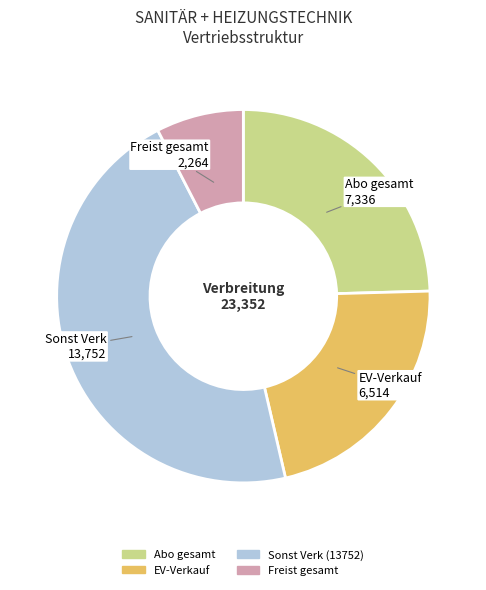

Between Sonst Verk (13752) and EV-Verkauf, which is larger?

Sonst Verk (13752)